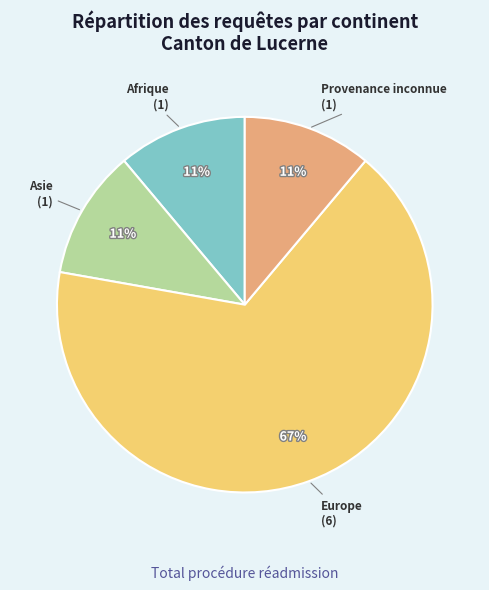

To the nearest percent, what percentage of the pie is Afrique?

11%